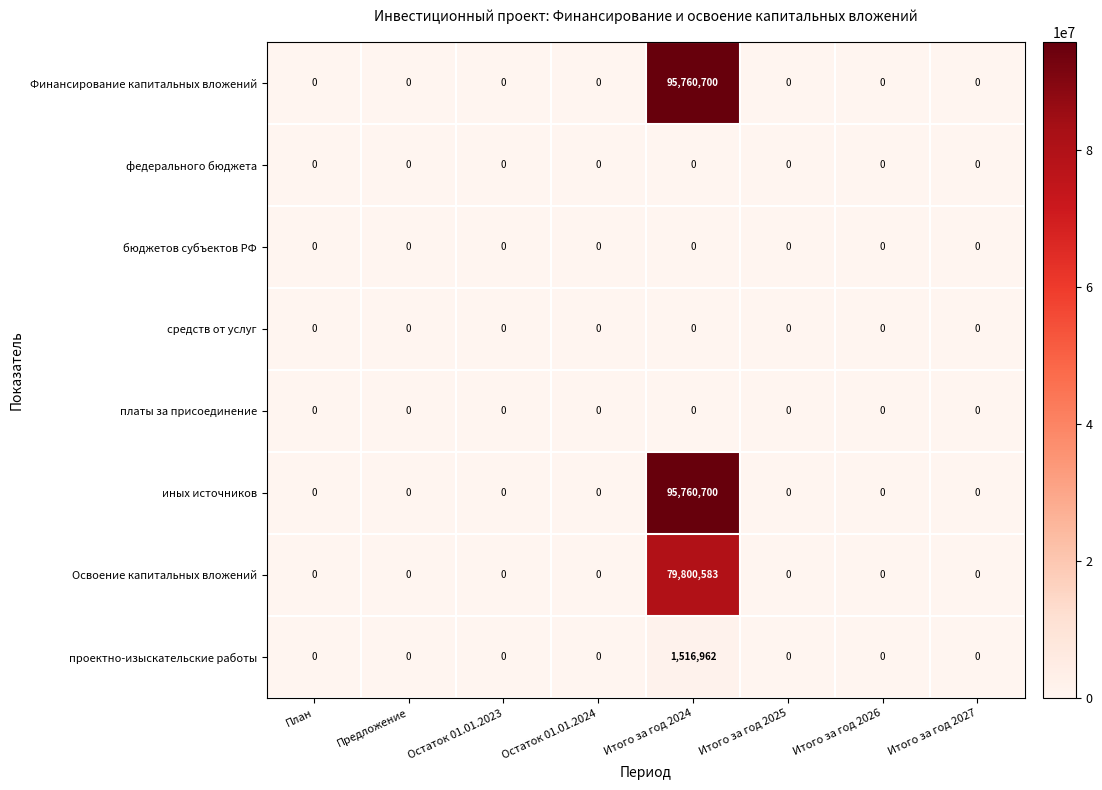

True or false: платы за присоединение has a value of 0 at Предложение.

True